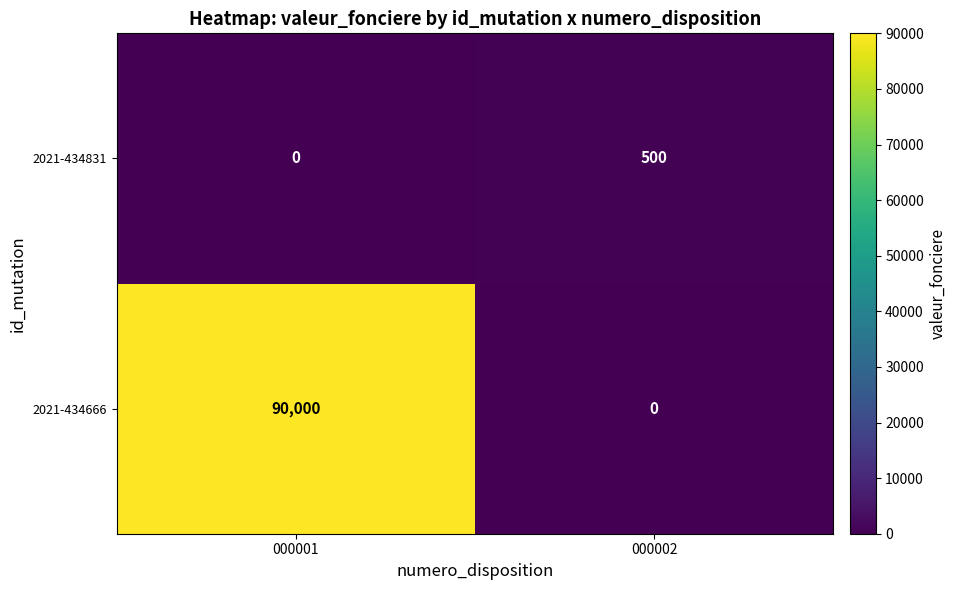

At which category is the sum across all series the highest?

000001